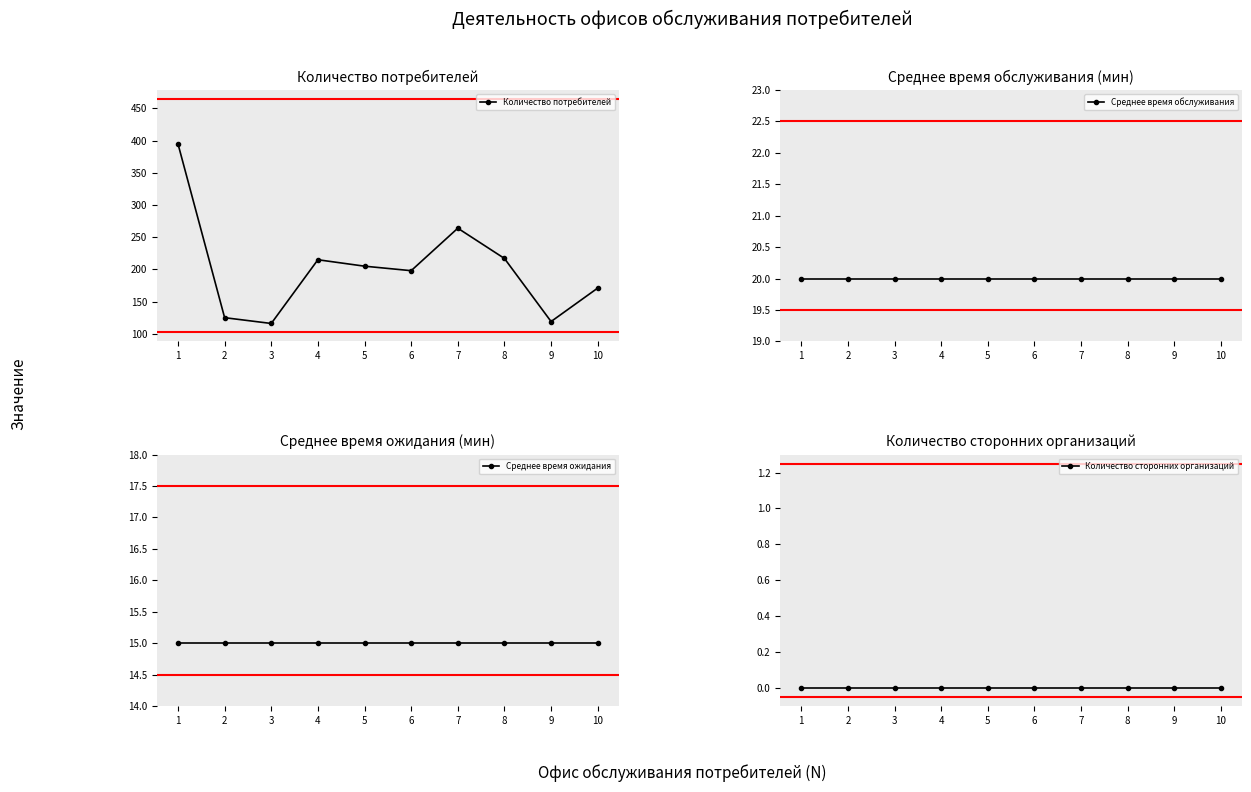

What is the sum of the Количество потребителей values at 5 and 8?

422